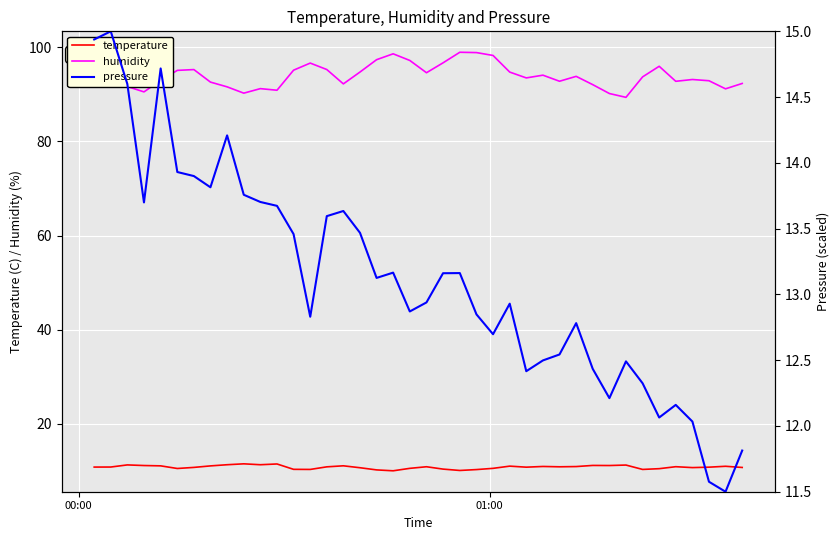

What is the maximum value shown in the chart?

99.0